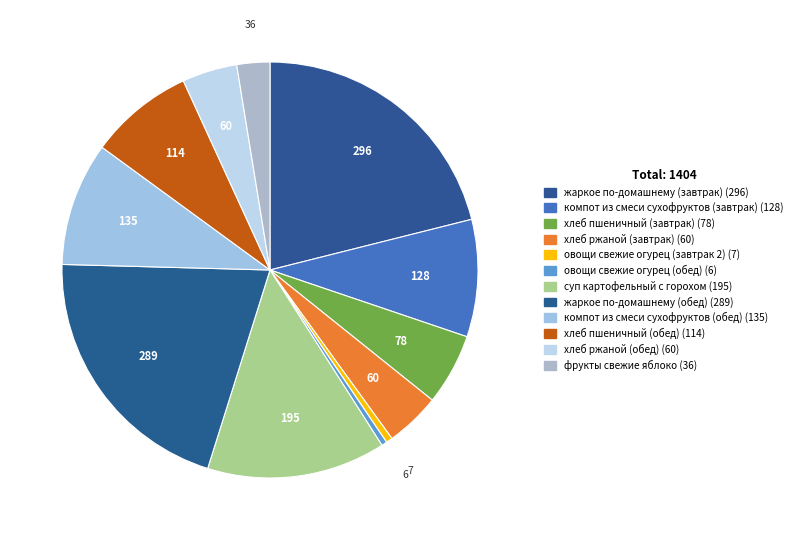

To the nearest percent, what is the average slice percentage?

8%